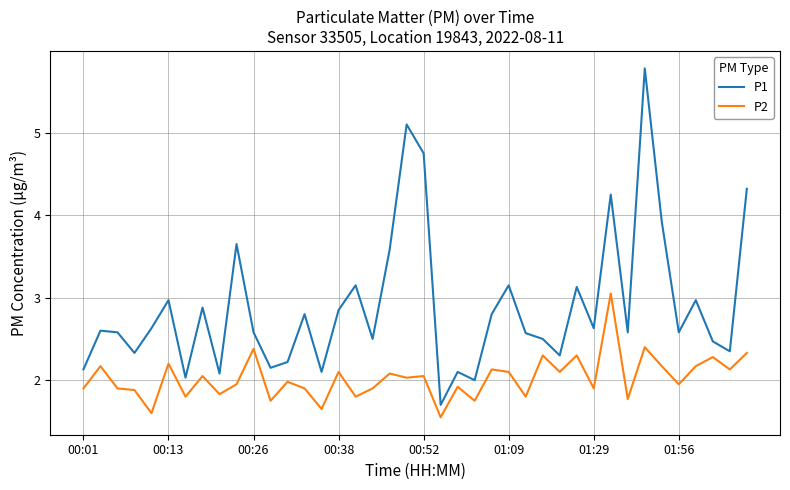

What is the difference between the maximum and minimum values in the P2 series?

1.5